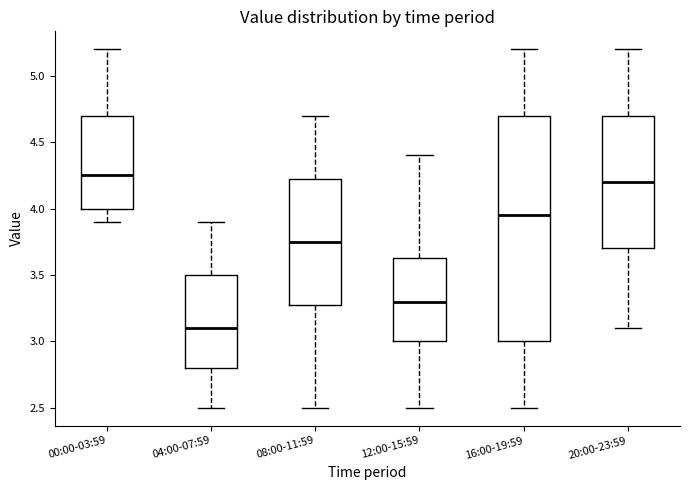

Reading left to right, read every box against the y-axis: the position of its median line, the range the box covers, and the ends of its whiskers. The values are not printed on the chart, so give them approximately, as read against the axis.

00:00-03:59: median 4.25, box 4.00 to 4.70, whiskers 3.90 to 5.20
04:00-07:59: median 3.10, box 2.80 to 3.50, whiskers 2.50 to 3.90
08:00-11:59: median 3.75, box 3.30 to 4.25, whiskers 2.50 to 4.70
12:00-15:59: median 3.30, box 3.00 to 3.65, whiskers 2.50 to 4.40
16:00-19:59: median 3.95, box 3.00 to 4.70, whiskers 2.50 to 5.20
20:00-23:59: median 4.20, box 3.70 to 4.70, whiskers 3.10 to 5.20